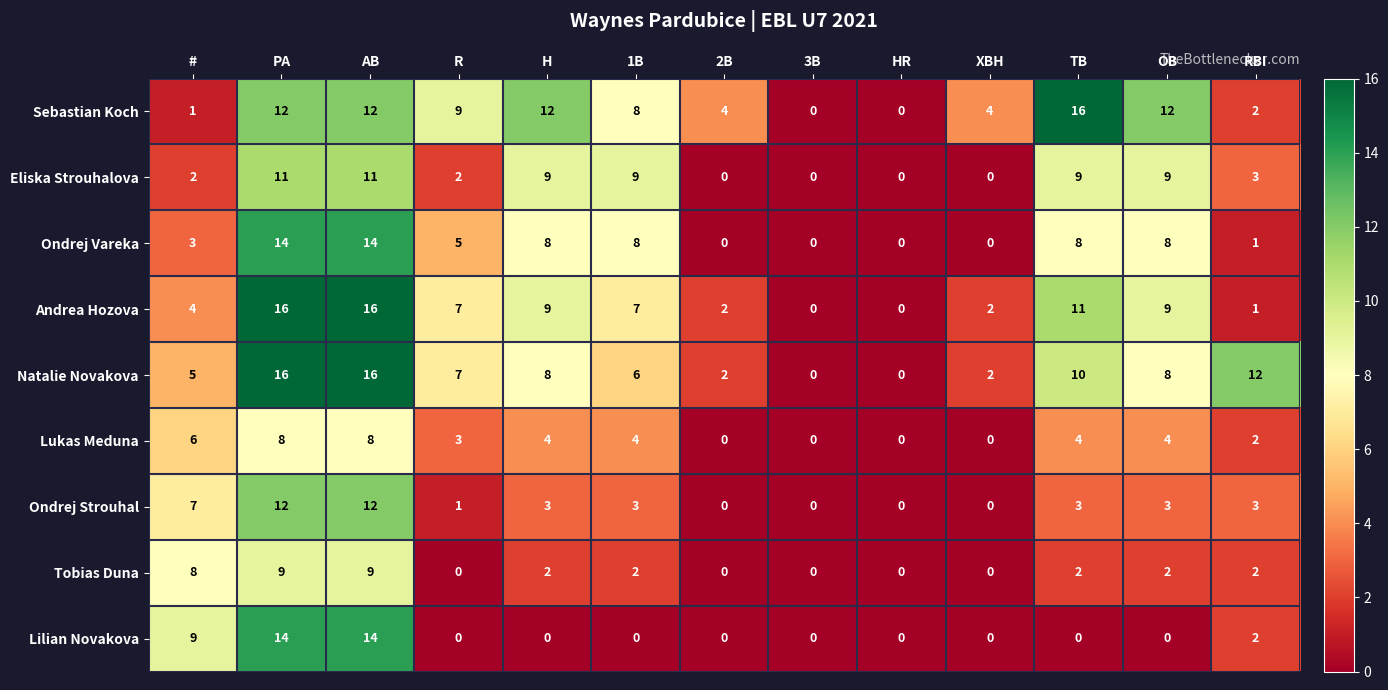

Which series changed the most between # and R?

Lilian Novakova